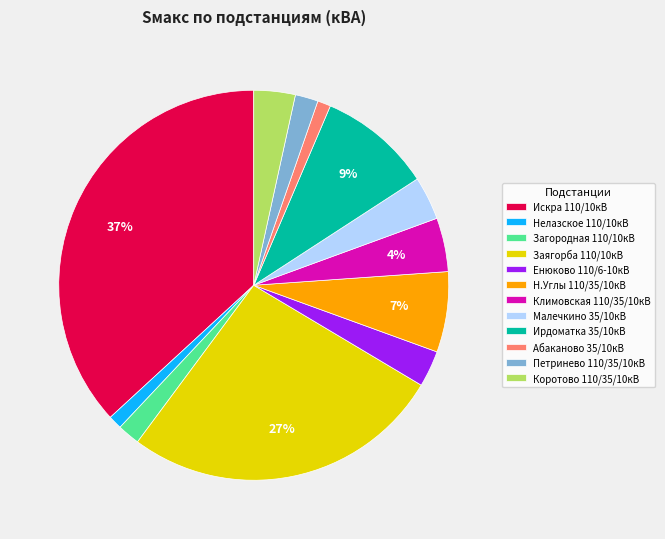

To the nearest percent, what is the combined percentage of Н.Углы 110/35/10кВ and Абаканово 35/10кВ?

8%